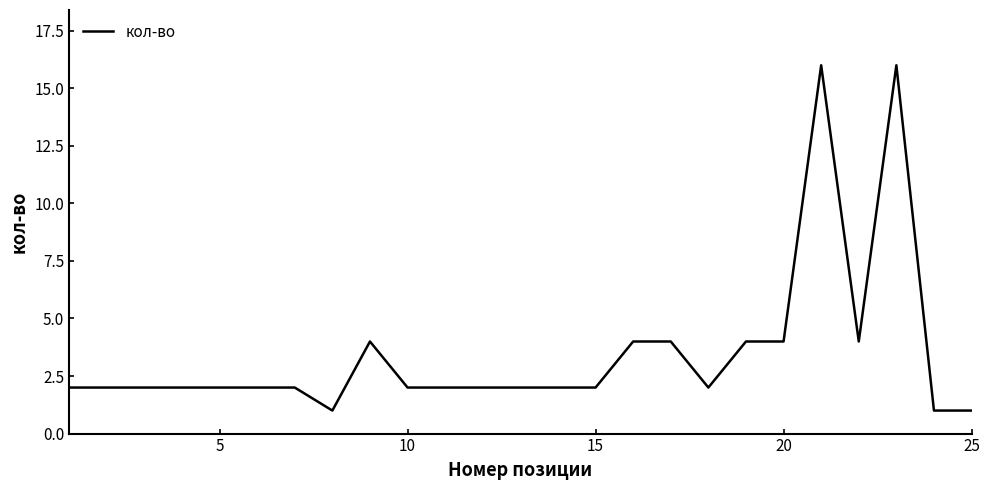

Reading left to right, transcribe all the data shown in this chart.

2	2	2	2	2	2	2	1	4	2	2	2	2	2	2	4	4	2	4	4	16	4	16	1	1